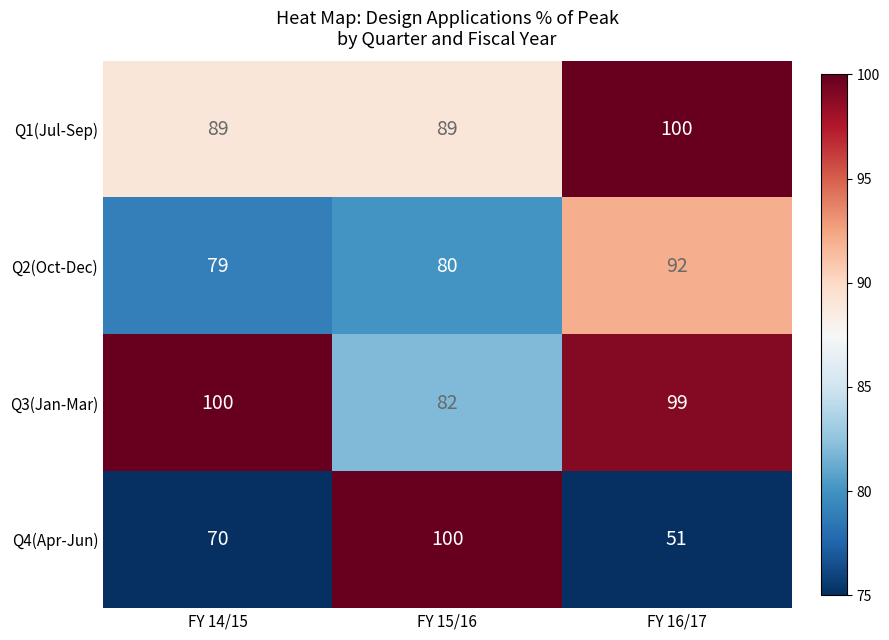

Which series changed the most between FY 14/15 and FY 16/17?

Q4(Apr-Jun)